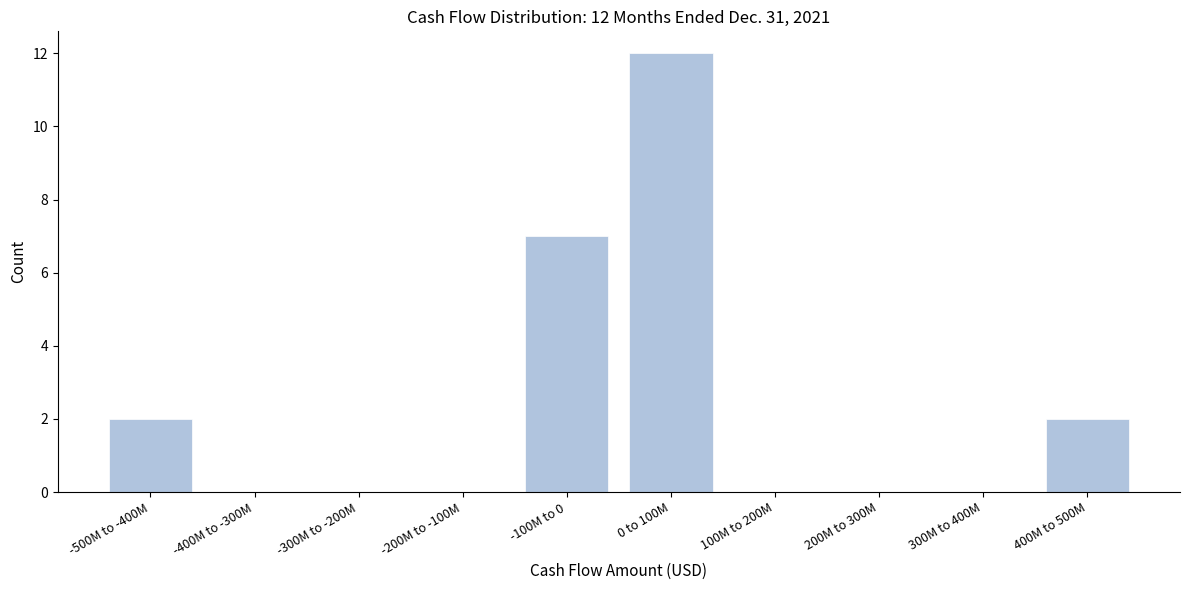

Reading left to right, extract all data points from this chart.

-500M to -400M=2	-400M to -300M=0	-300M to -200M=0	-200M to -100M=0	-100M to 0=7	0 to 100M=12	100M to 200M=0	200M to 300M=0	300M to 400M=0	400M to 500M=2